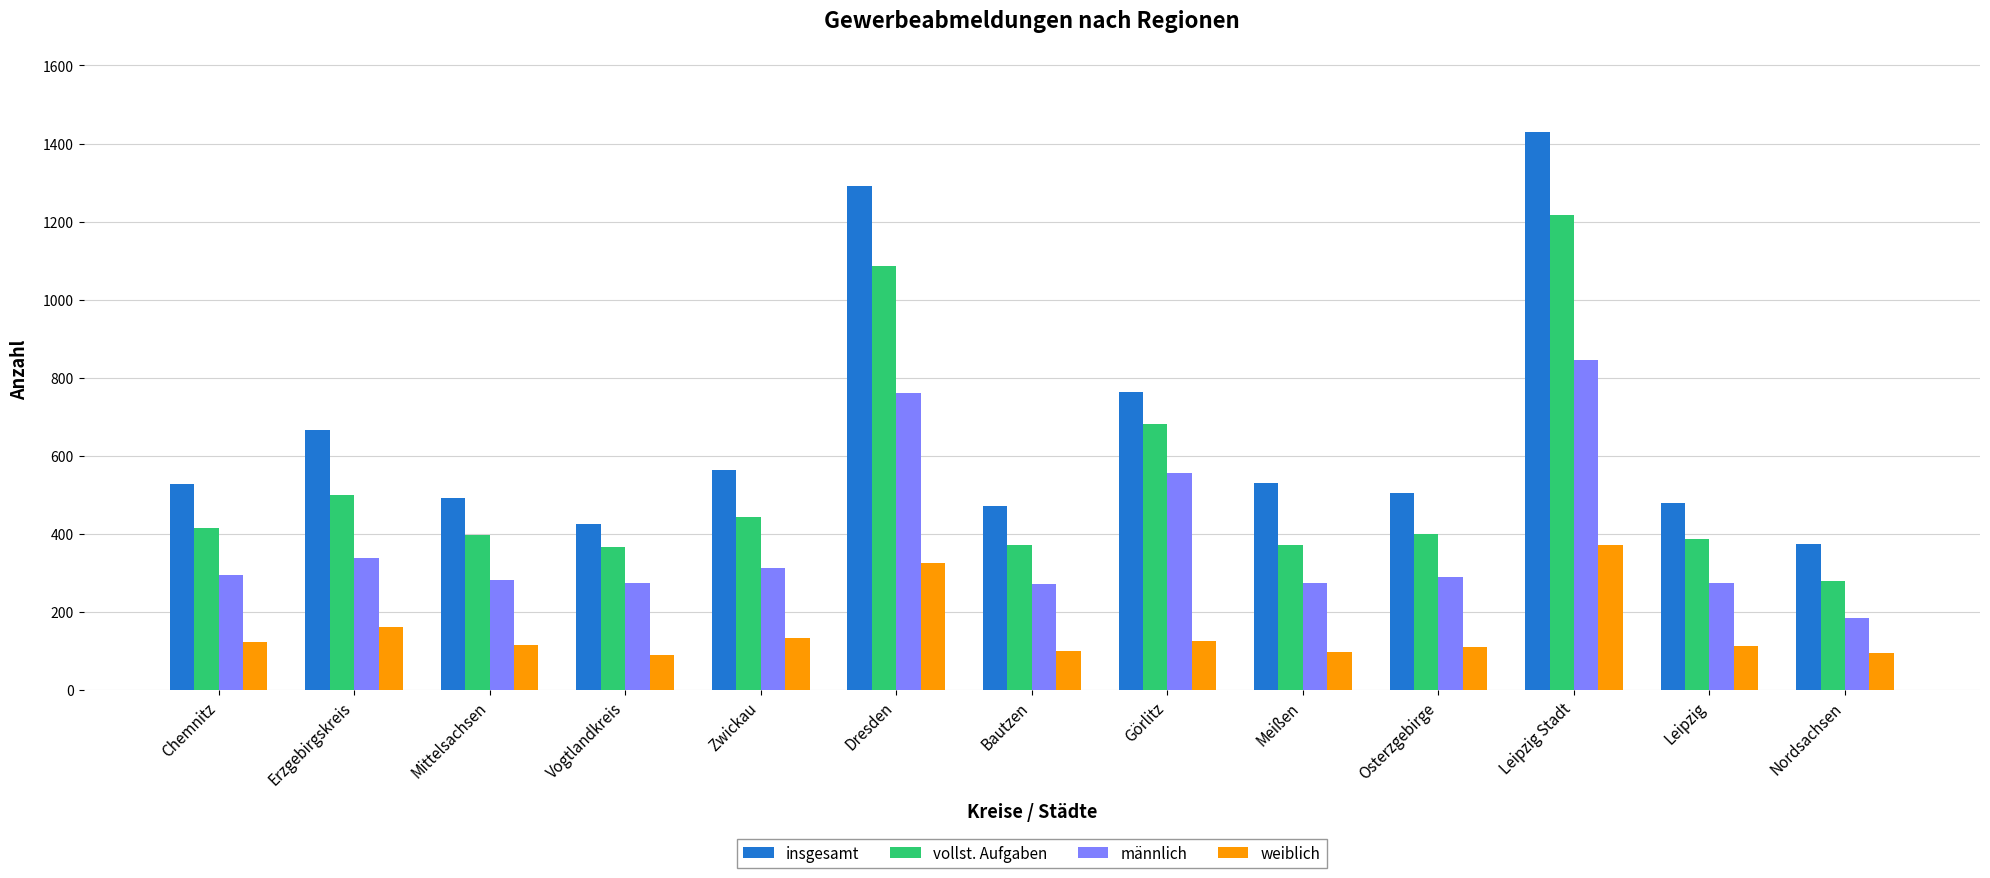

Is the value of männlich at Nordsachsen greater than the value of insgesamt at Erzgebirgskreis?

No